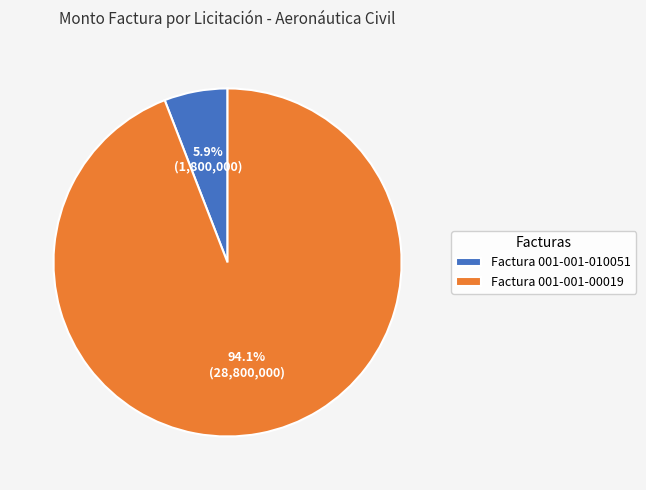

How many slices are in this pie chart?

2